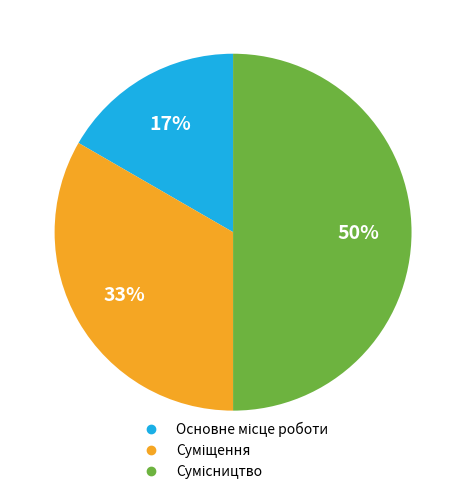

To the nearest percent, what is the difference between the largest and smallest slice percentages?

33%